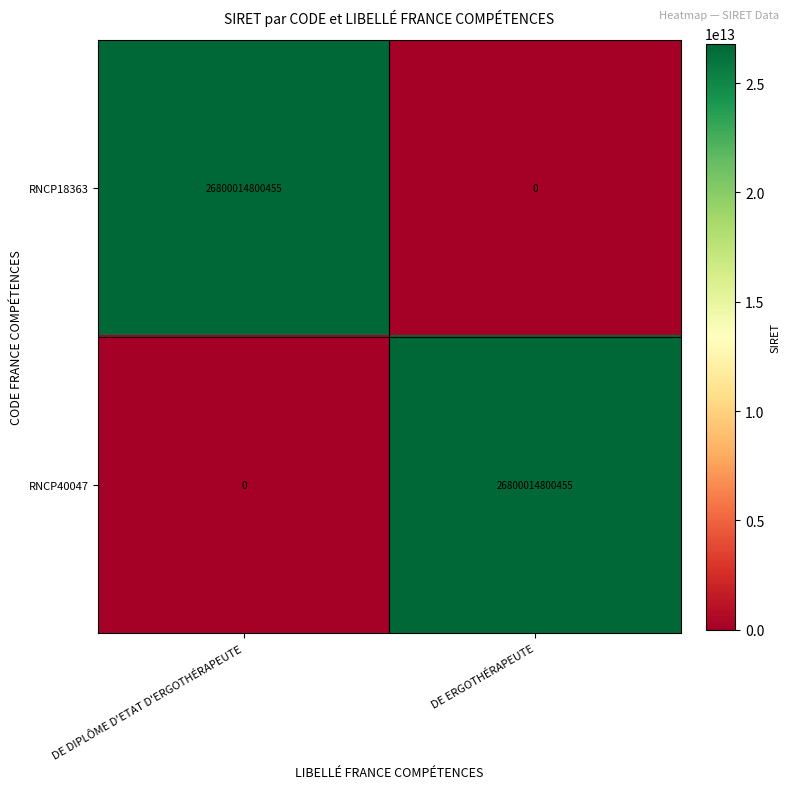

What is the spread (max minus min) of values at DE ERGOTHÉRAPEUTE?

26800014800455